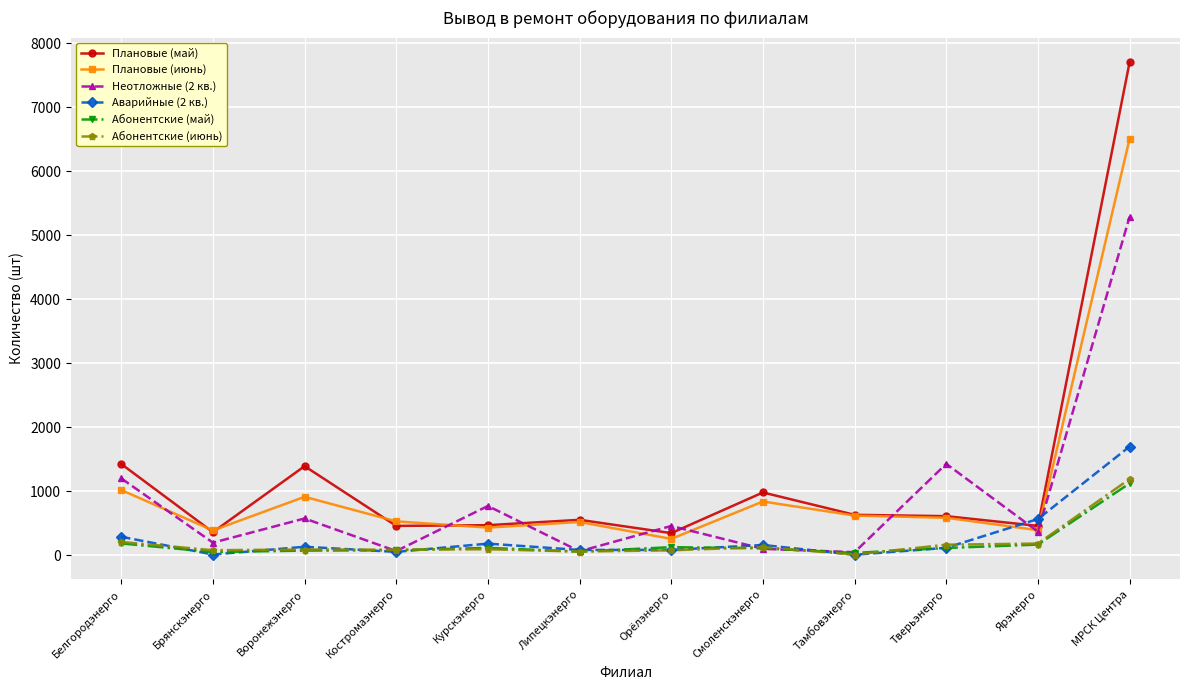

How many lines are shown in the chart?

6